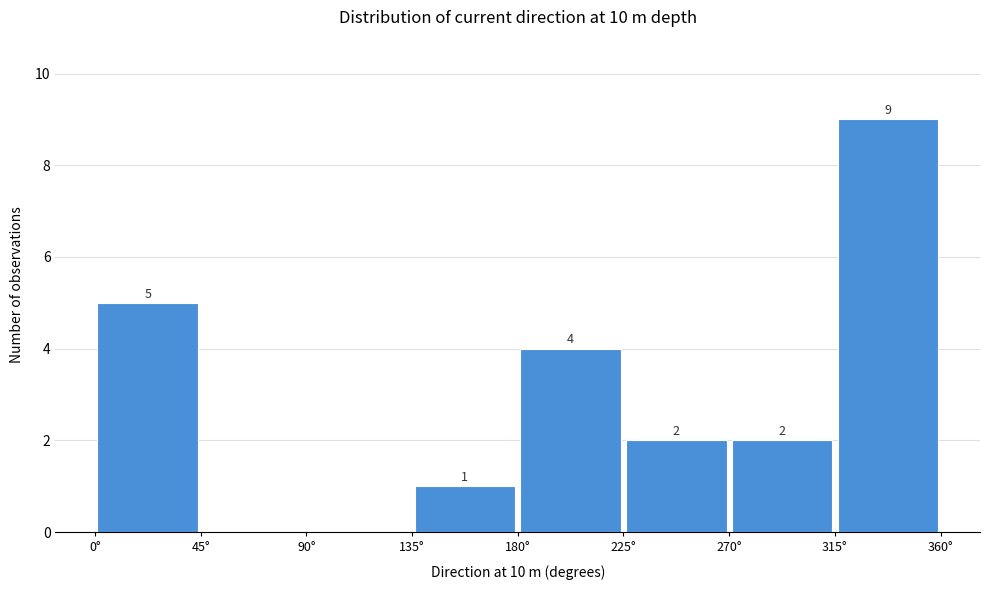

Over which range of the x-axis is the bar tallest?

315 to 360